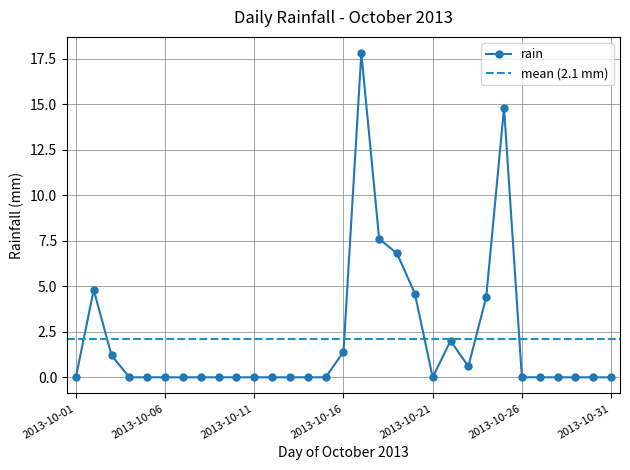

Count the number of categories in the chart.

31